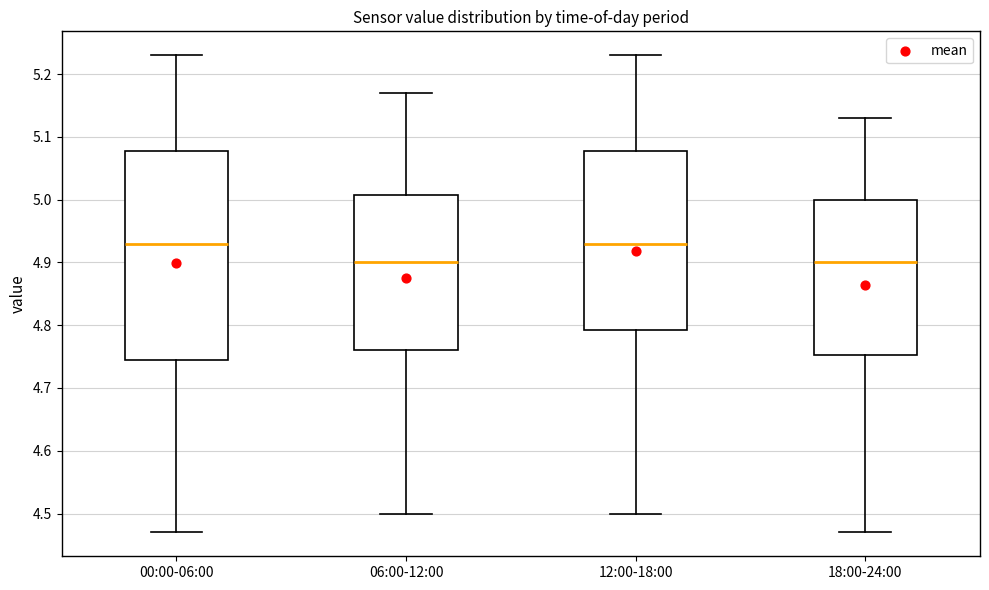

Reading left to right, read every box against the y-axis: the position of its median line, the range the box covers, and the ends of its whiskers. The values are not printed on the chart, so give them approximately, as read against the axis.

00:00-06:00: median 4.93, box 4.75 to 5.08, whiskers 4.47 to 5.23
06:00-12:00: median 4.90, box 4.76 to 5.01, whiskers 4.50 to 5.17
12:00-18:00: median 4.93, box 4.79 to 5.08, whiskers 4.50 to 5.23
18:00-24:00: median 4.90, box 4.75 to 5.00, whiskers 4.47 to 5.13